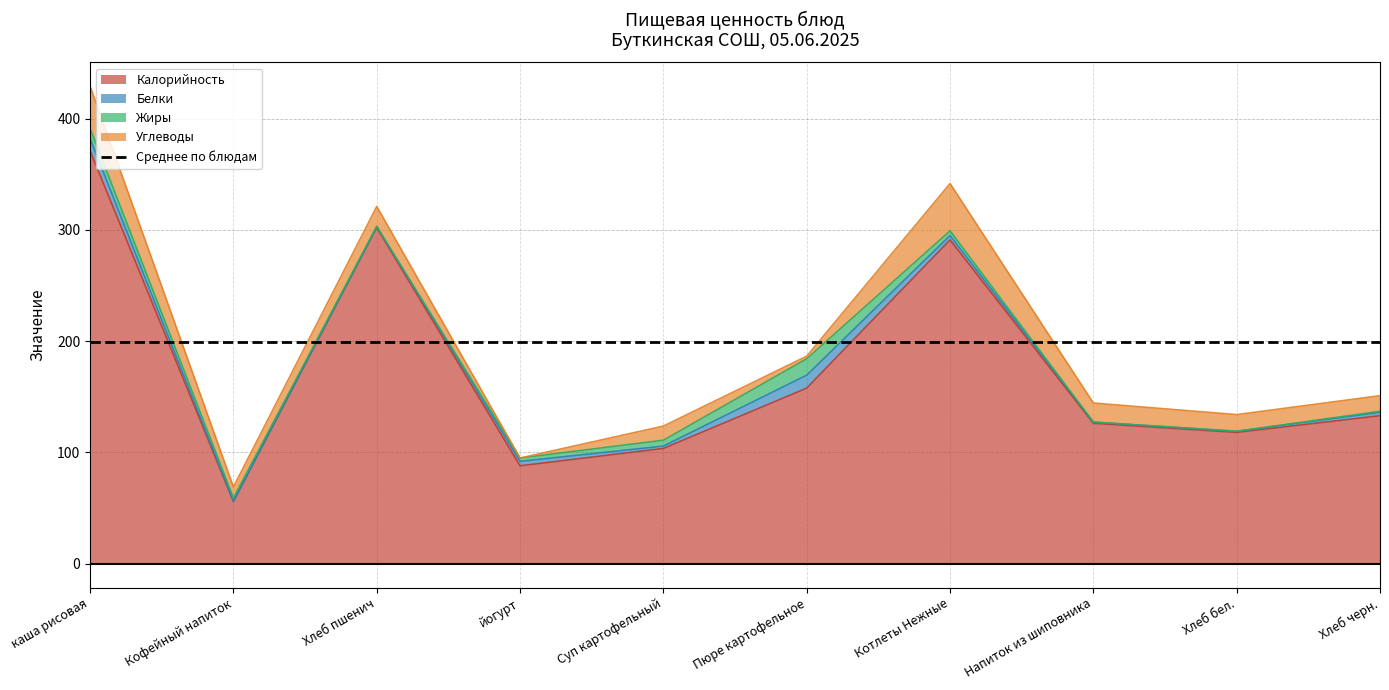

True or false: Жиры and Углеводы intersect in this chart.

True